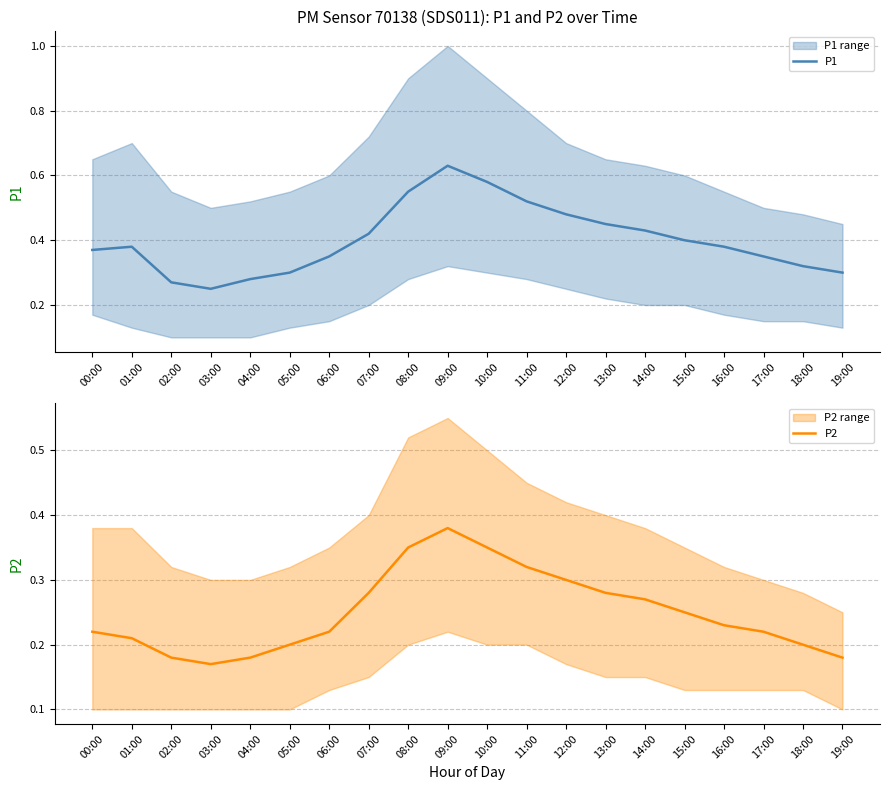

Reading left to right, extract all data points from this chart.

P1: 00:00=0.4	01:00=0.4	02:00=0.3	03:00=0.2	04:00=0.3	05:00=0.3	06:00=0.3	07:00=0.4	08:00=0.6	09:00=0.6	10:00=0.6	11:00=0.5	12:00=0.5	13:00=0.5	14:00=0.4	15:00=0.4	16:00=0.4	17:00=0.3	18:00=0.3	19:00=0.3
P2: 00:00=0.2	01:00=0.2	02:00=0.2	03:00=0.2	04:00=0.2	05:00=0.2	06:00=0.2	07:00=0.3	08:00=0.3	09:00=0.4	10:00=0.3	11:00=0.3	12:00=0.3	13:00=0.3	14:00=0.3	15:00=0.2	16:00=0.2	17:00=0.2	18:00=0.2	19:00=0.2